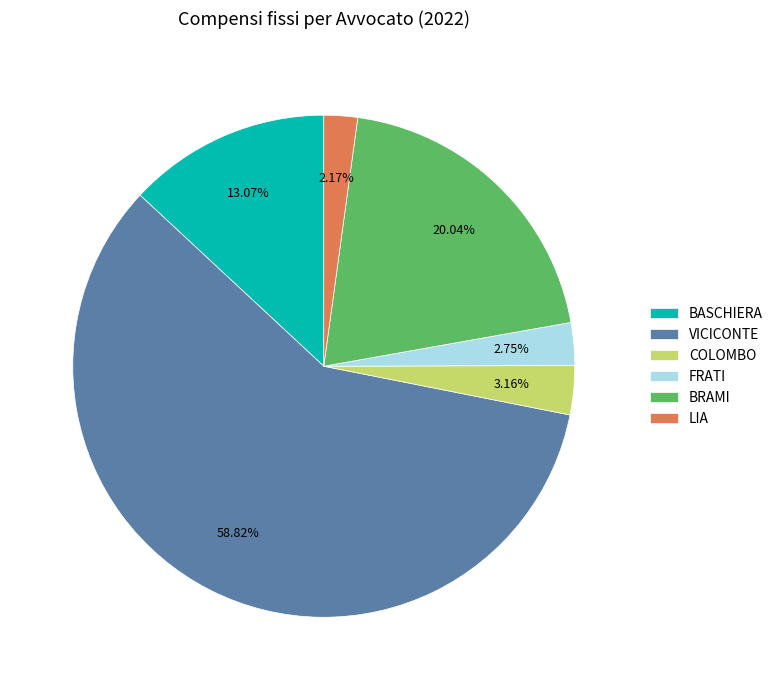

To the nearest percent, what percentage of the pie is BASCHIERA?

13%